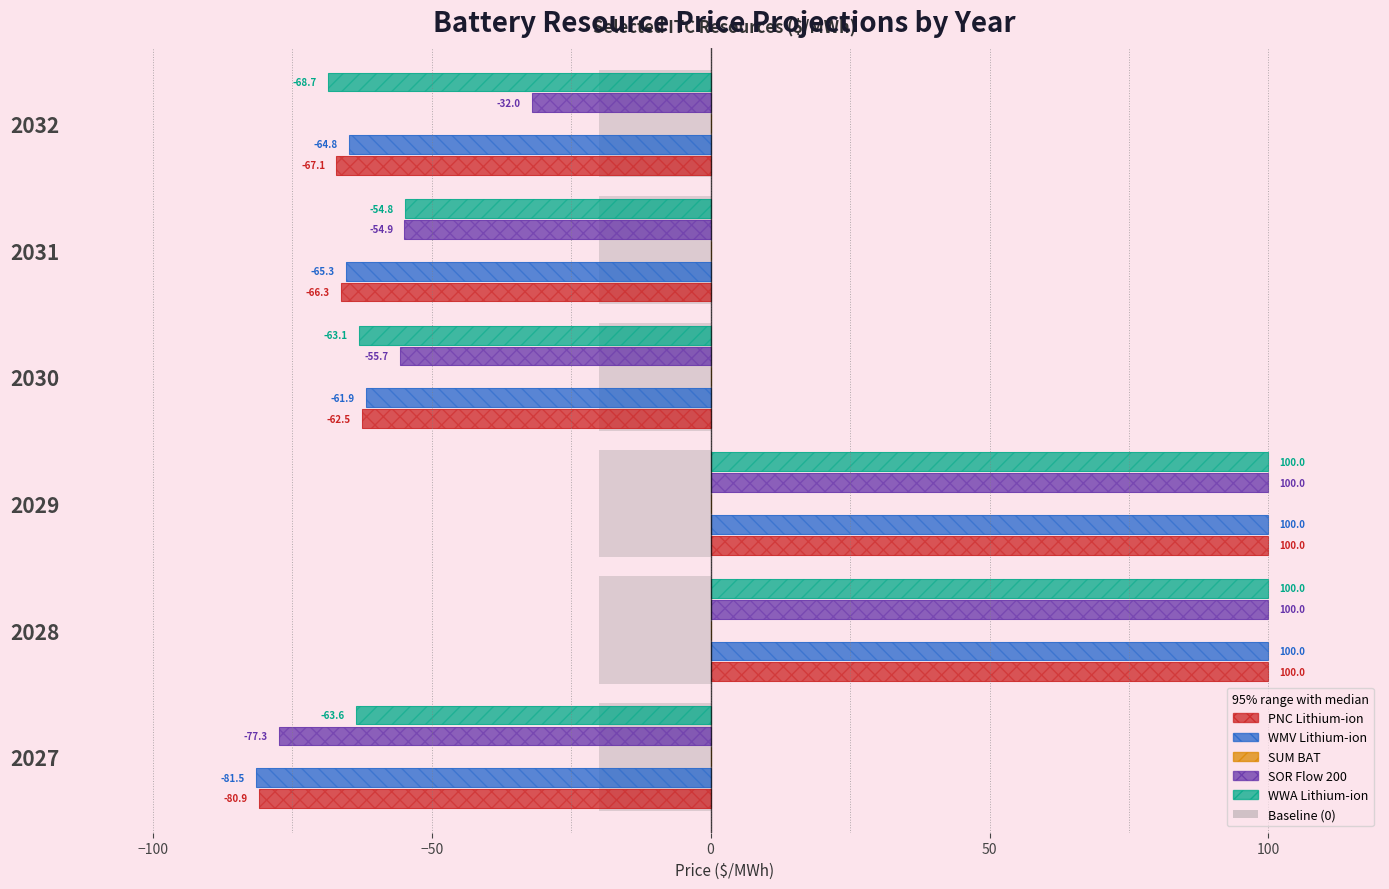

Is it true that WMV Lithium-ion equals 162.0 at 2028?

False